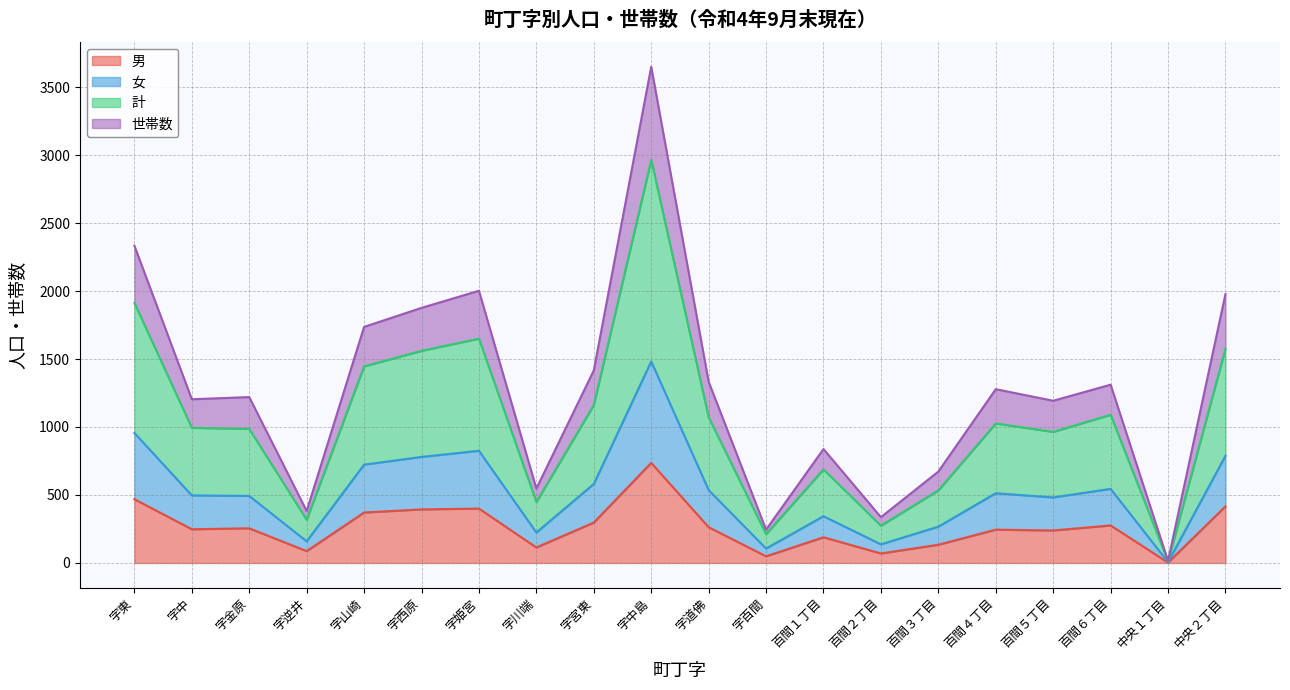

Rank the series at 字山崎 from lowest to highest value.

男, 女, 計, 世帯数